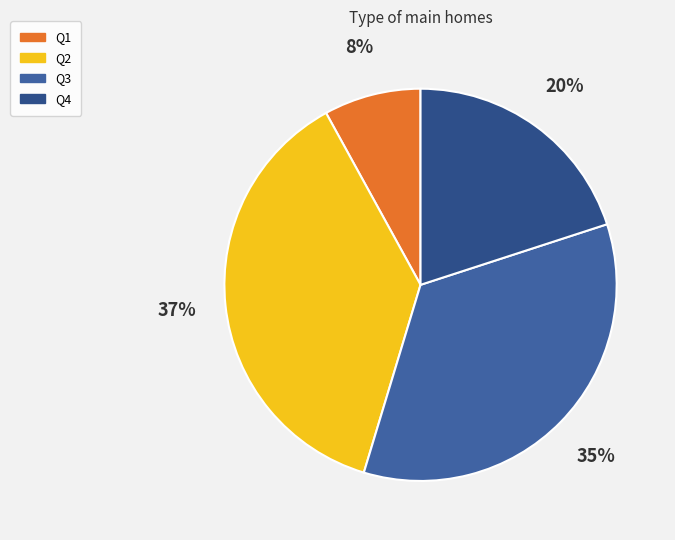

Which category has the smallest portion of the pie?

Q1